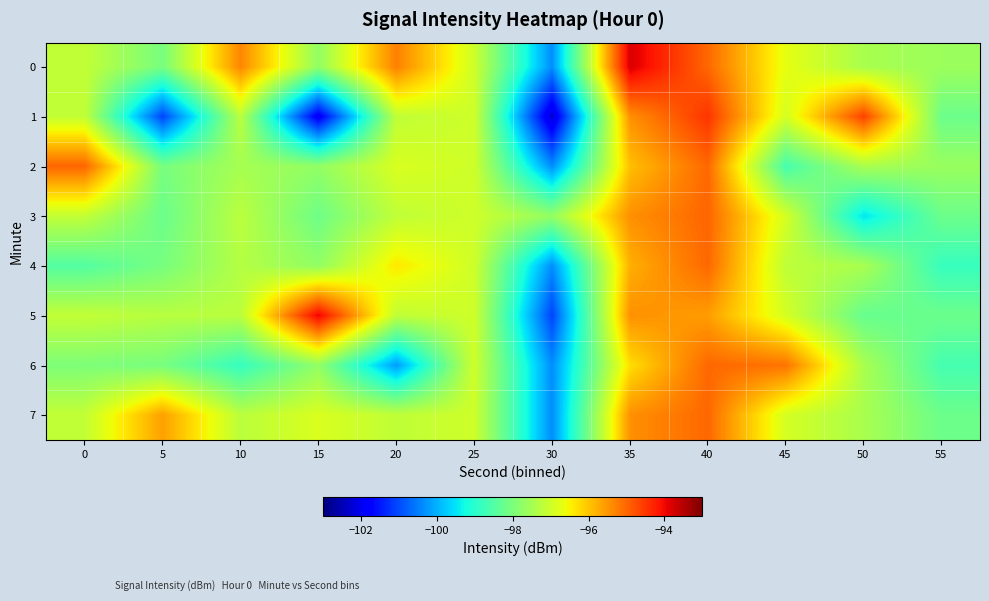

Between 15 and 50, which series saw the biggest shift?

1